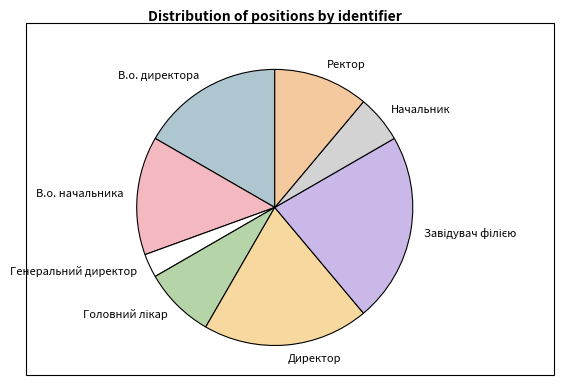

Is it true that Директор is 28% of the pie?

False